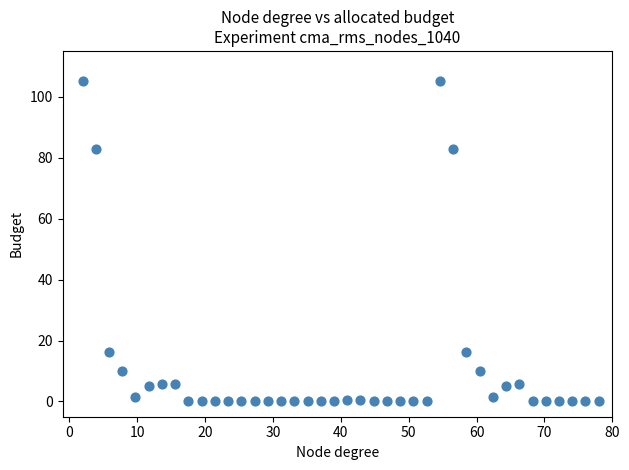

What is the range of Y values (max minus min)?

105.0